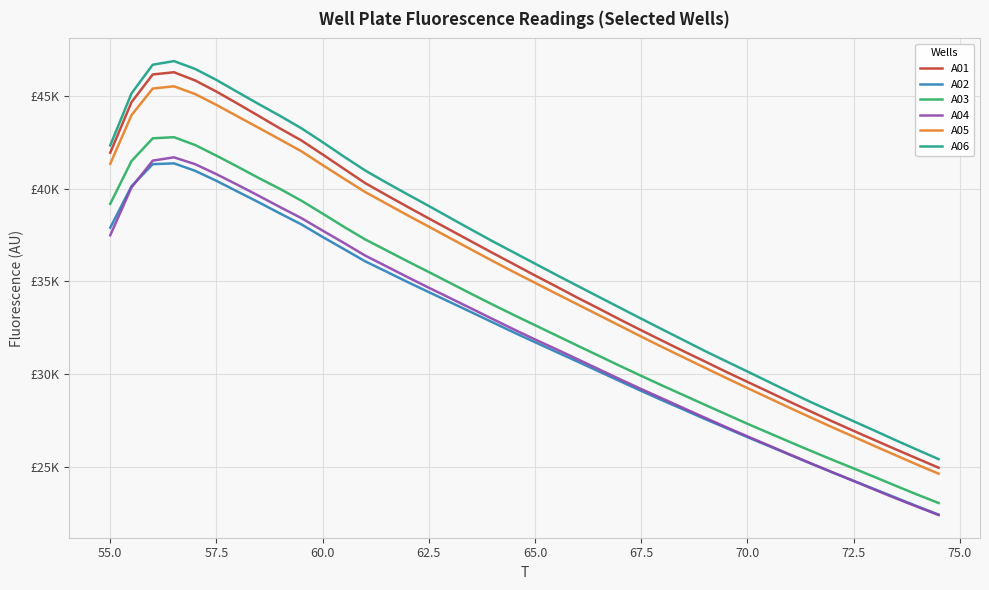

Does the chart have visible grid lines?

Yes